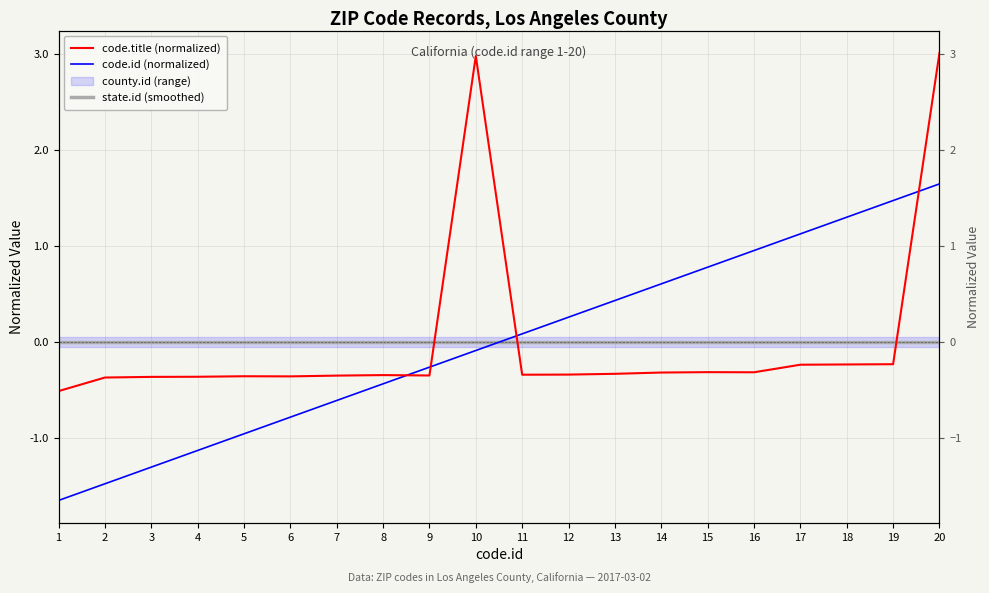

Which category has the lowest value across all series?

1